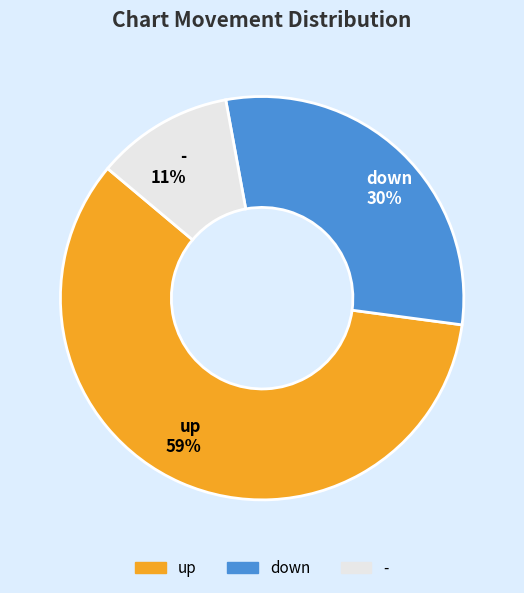

What is the majority slice?

up